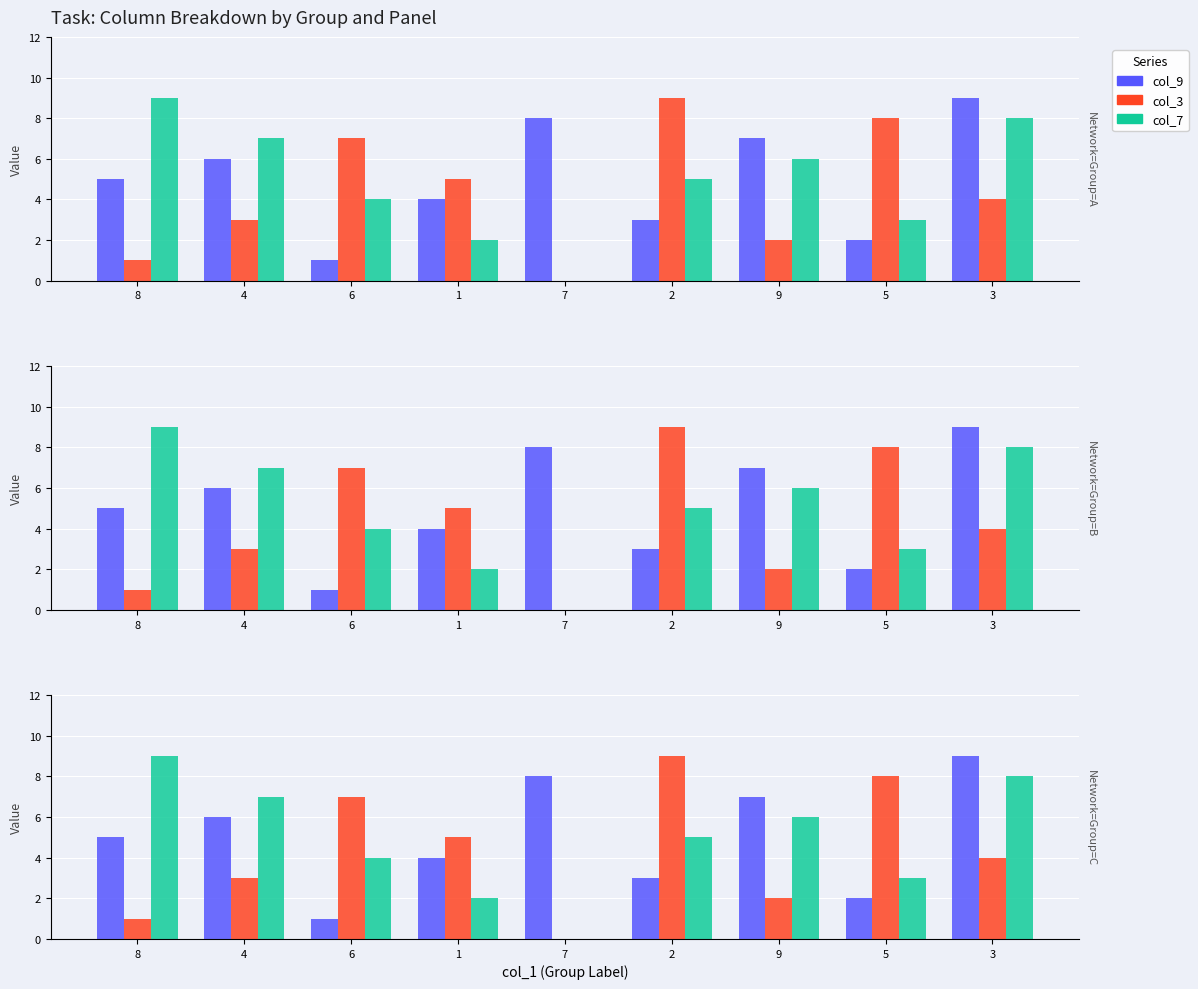

What is the sum of the col_3 values at 8 and 4?

4